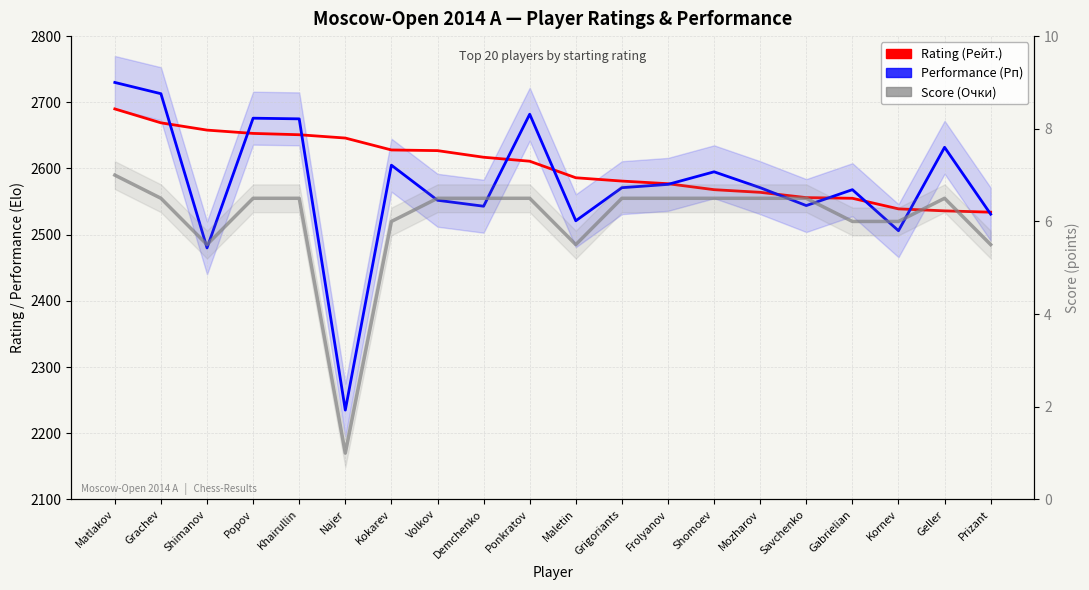

True or false: Score (Очки) and Performance (Рп) cross at least once.

False